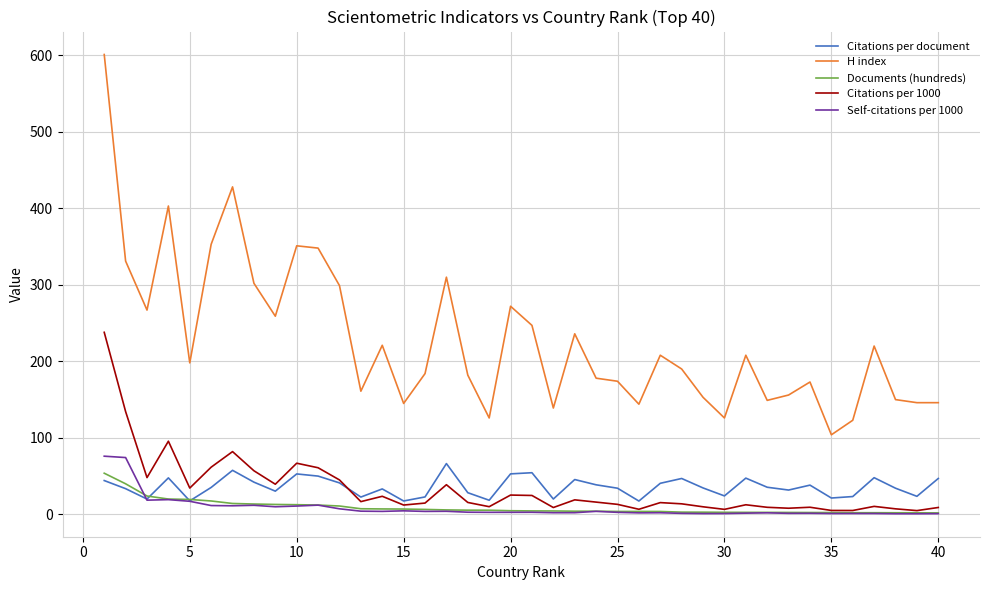

True or false: H index and Self-citations per 1000 cross at least once.

False